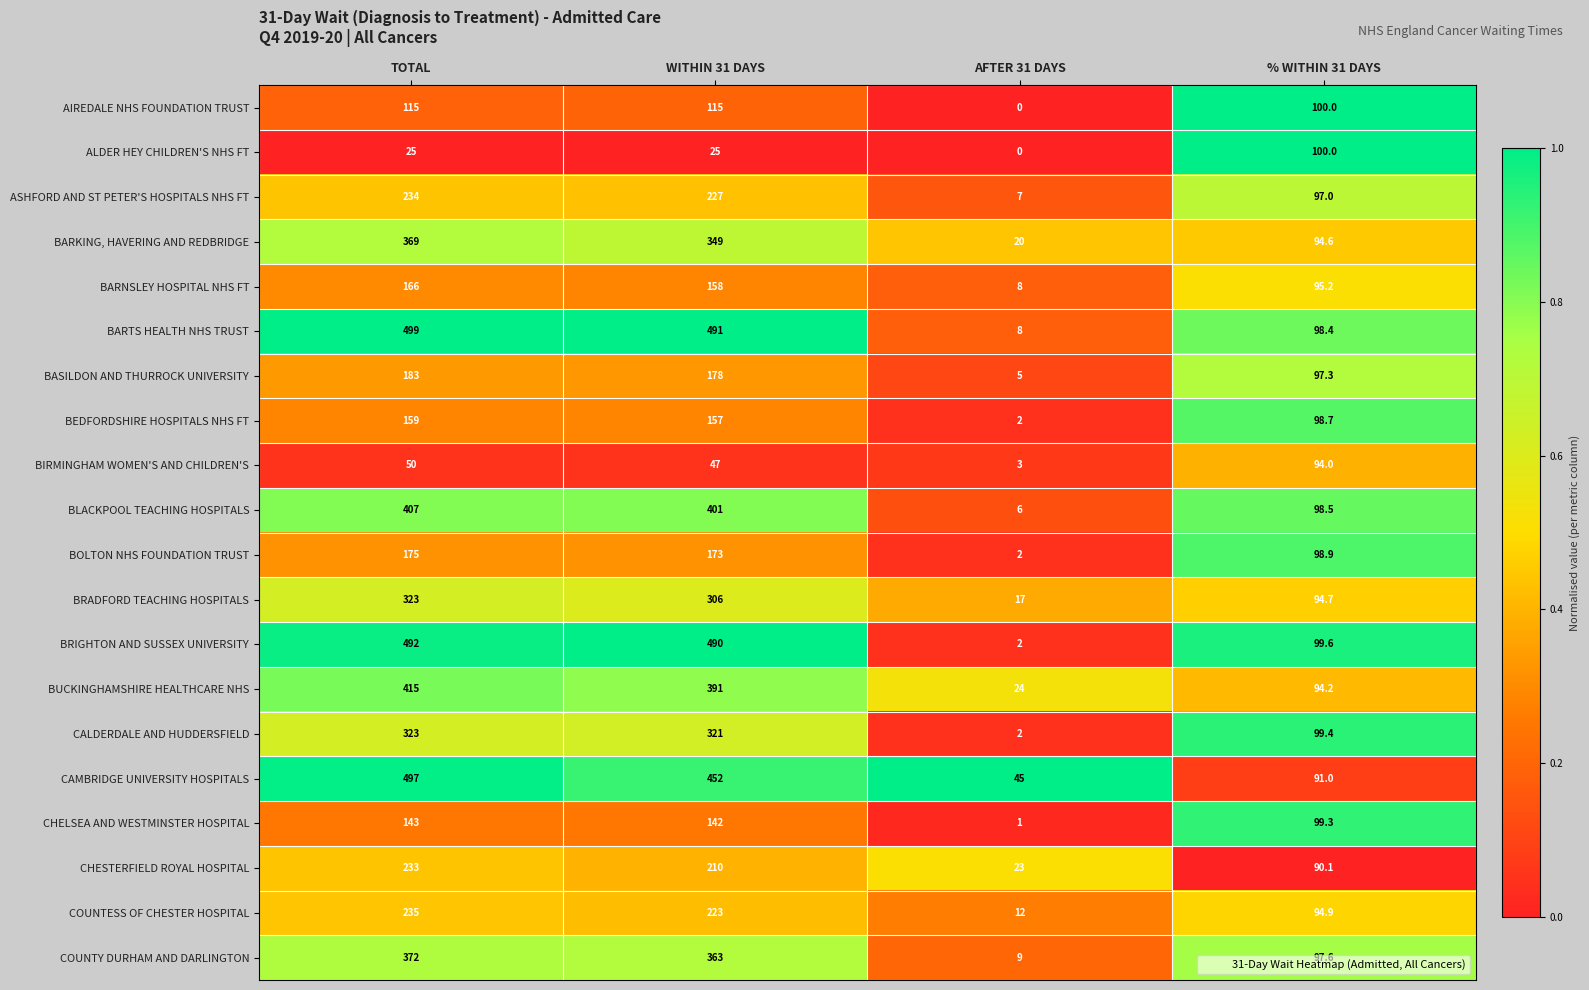

At which label does ASHFORD AND ST PETER'S HOSPITALS NHS FT first exceed 227?

TOTAL